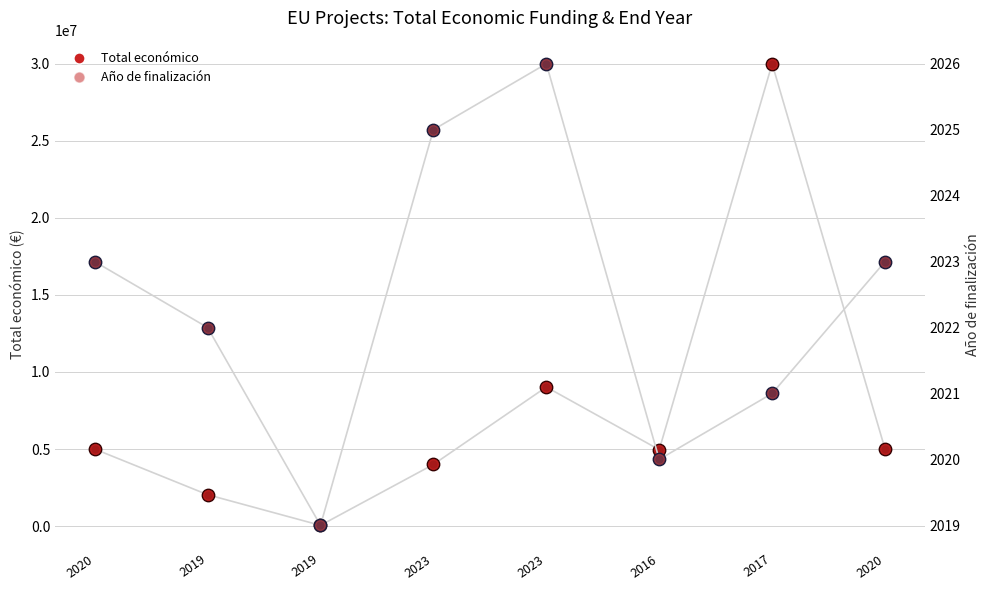

At how many categories does at least one series exceed 16308020?

1